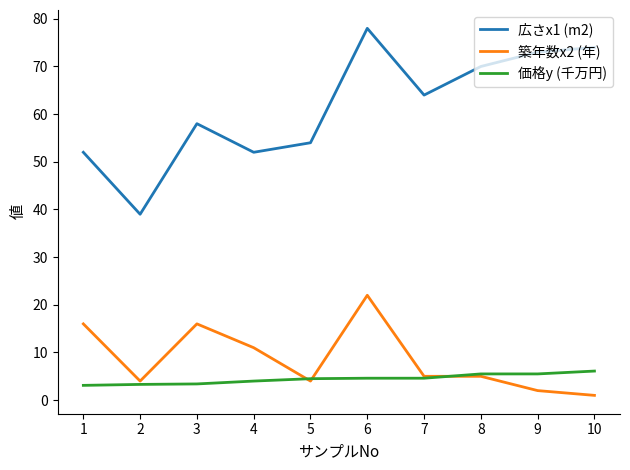

What is the lowest value of the 価格y (千万円) series?

3.1